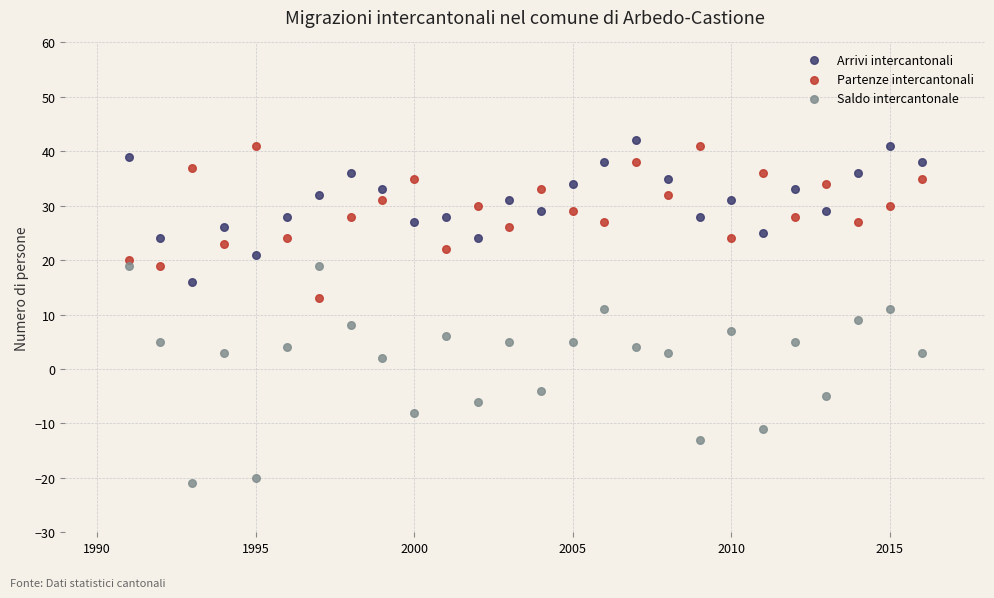

Across all data points, what is the range of Y values (max minus min)?

63